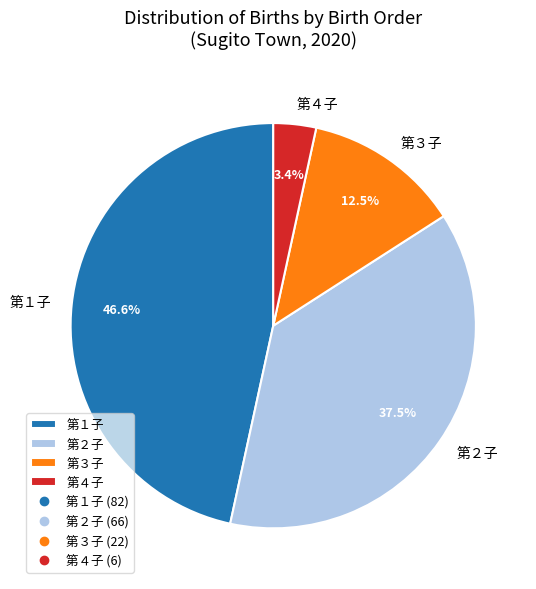

Which has a higher value, 第２子 or 第４子?

第２子